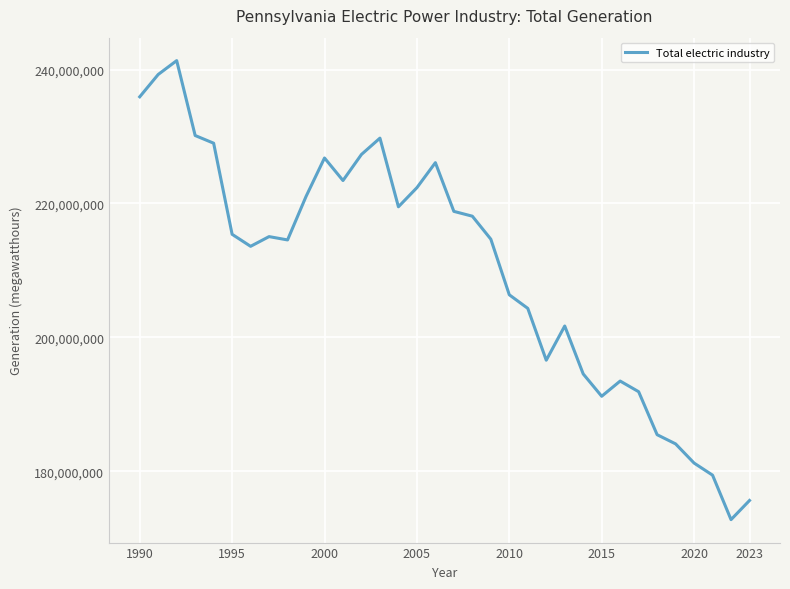

What is the difference between the maximum and minimum values?

68568725